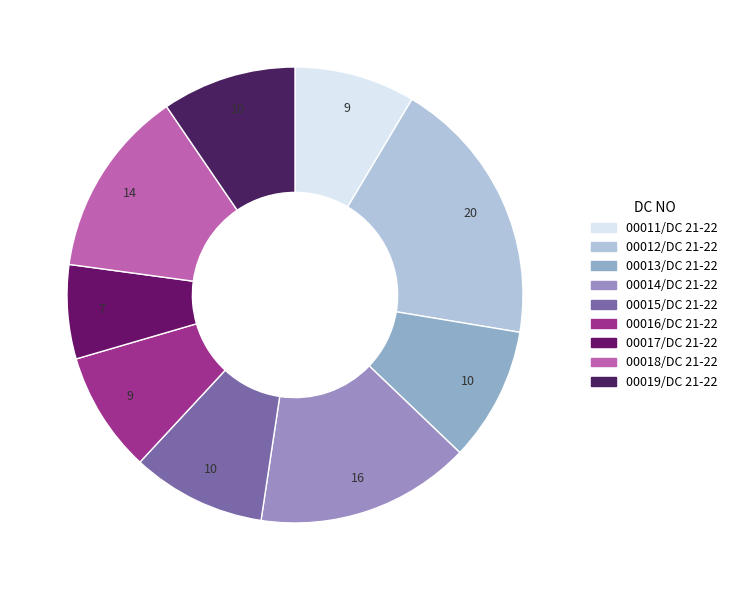

How many segments does this pie chart have?

9